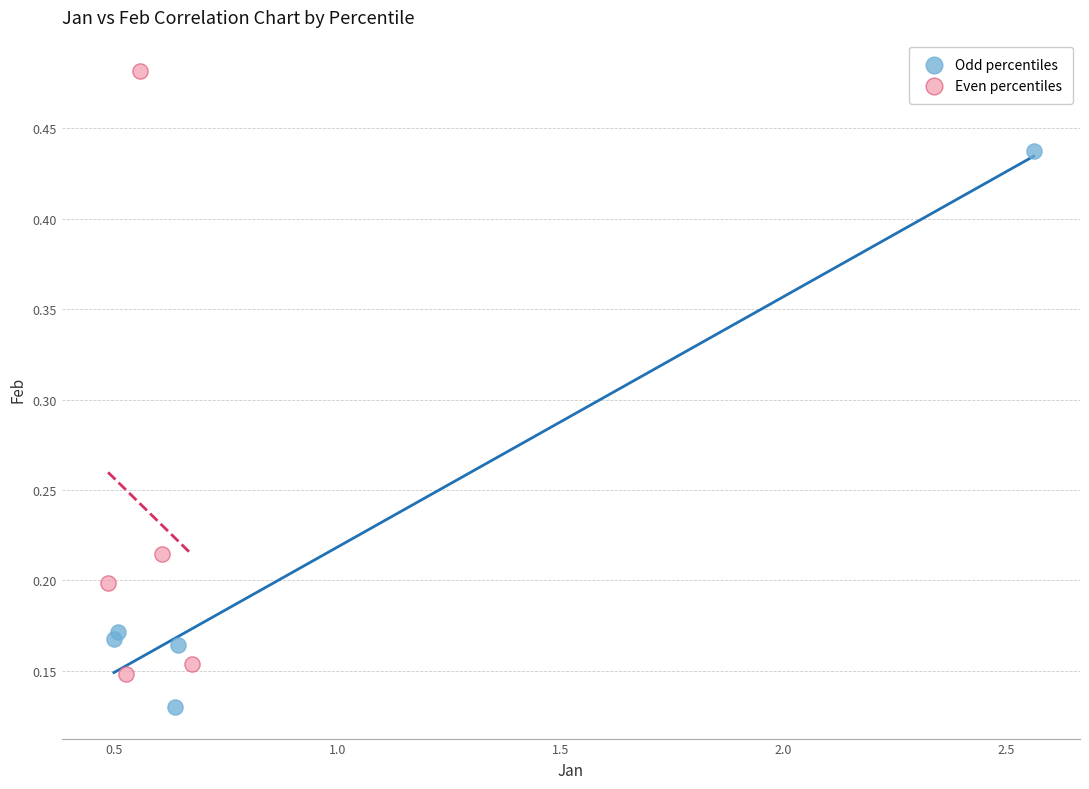

Which series reaches the maximum Y coordinate?

Even percentiles